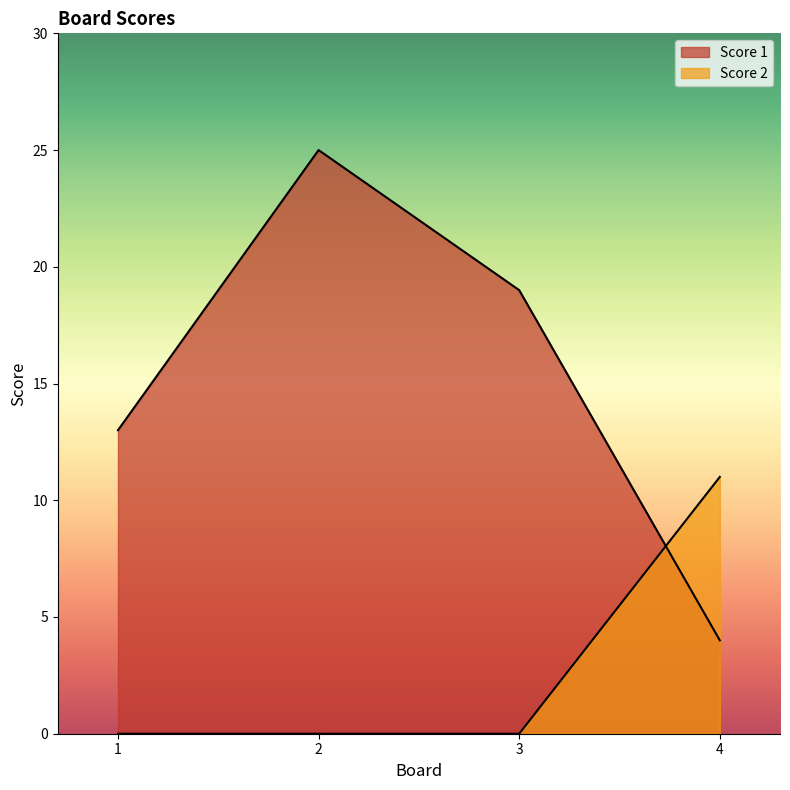

True or false: Score 2 has more than 0 points higher than both neighbors.

False